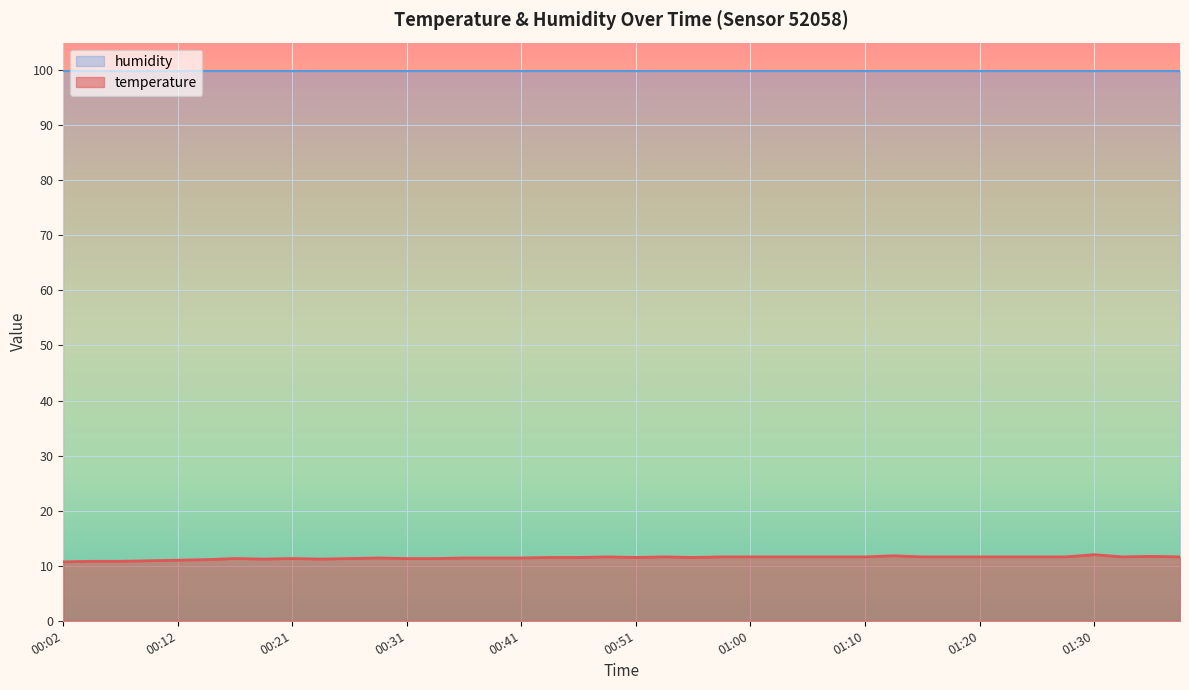

List the labels in order of value, smallest first.

00:02, 00:04, 00:07, 00:09, 00:12, 00:14, 00:19, 00:24, 00:16, 00:21, 00:26, 00:31, 00:34, 00:29, 00:36, 00:38, 00:41, 00:43, 00:46, 00:51, 00:55, 00:48, 00:53, 00:58, 01:00, 01:03, 01:05, 01:08, 01:10, 01:15, 01:17, 01:20, 01:22, 01:25, 01:27, 01:32, 01:37, 01:35, 01:12, 01:30